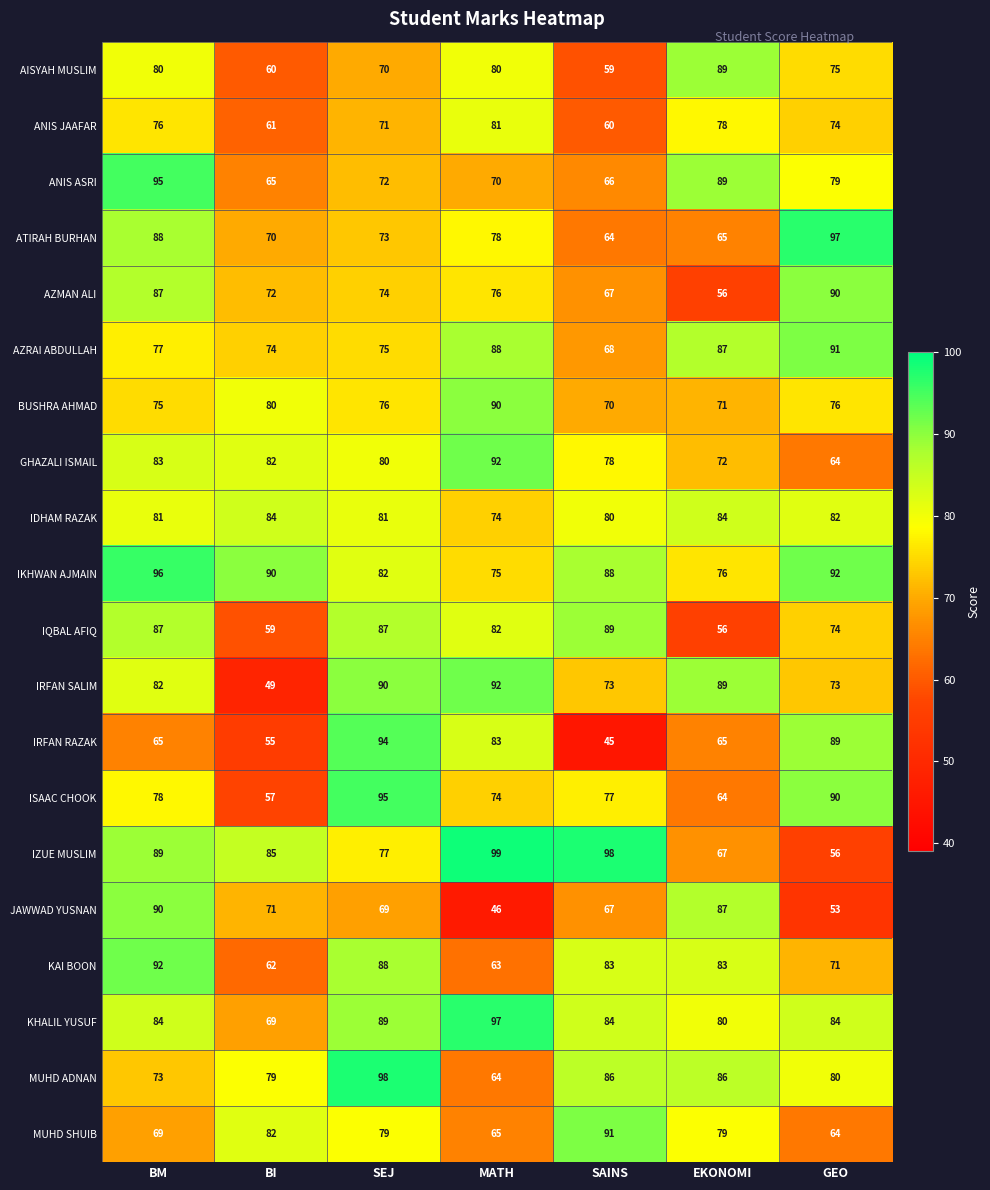

Read the ANIS JAAFAR value at BI.

61